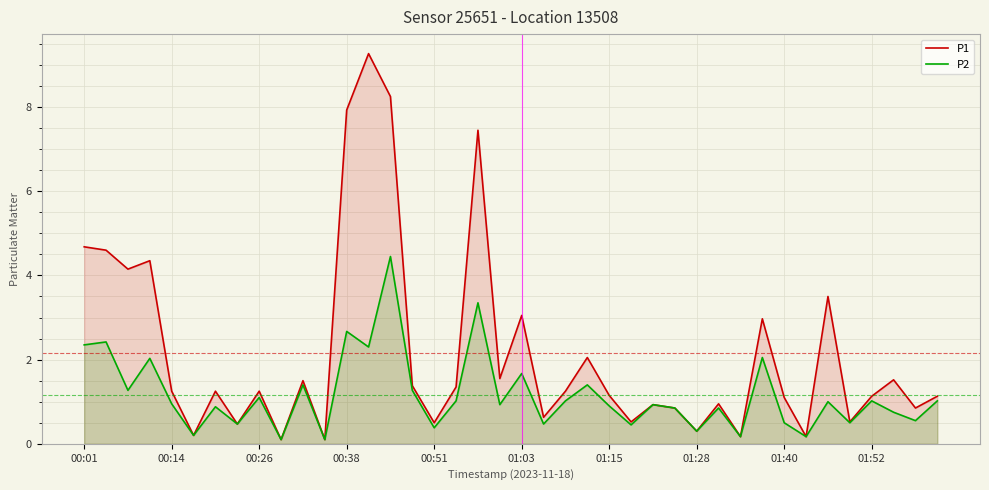

What is the difference between the highest and lowest values at 00:01?

2.3